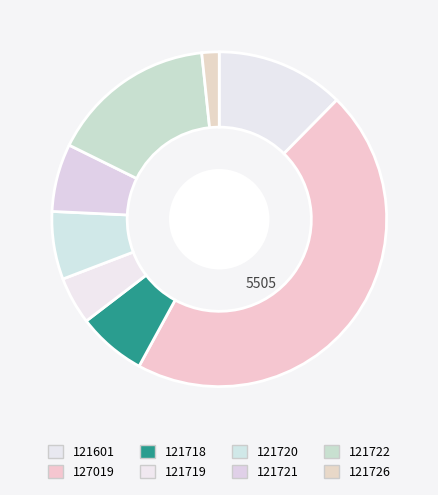

To the nearest percent, what is the difference between the largest and smallest slice percentages?

44%